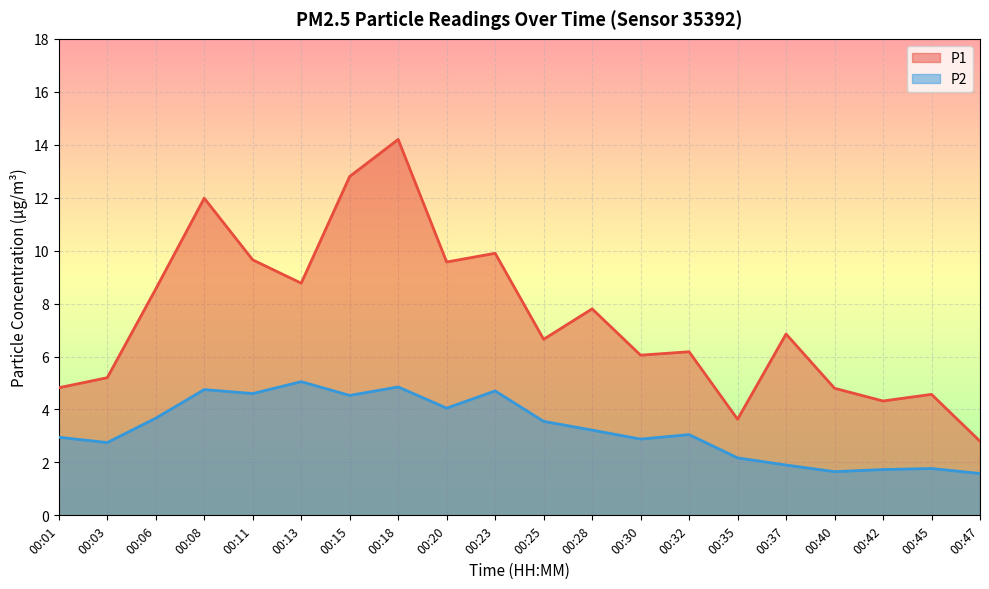

True or false: P2 and P1 cross at least once.

False